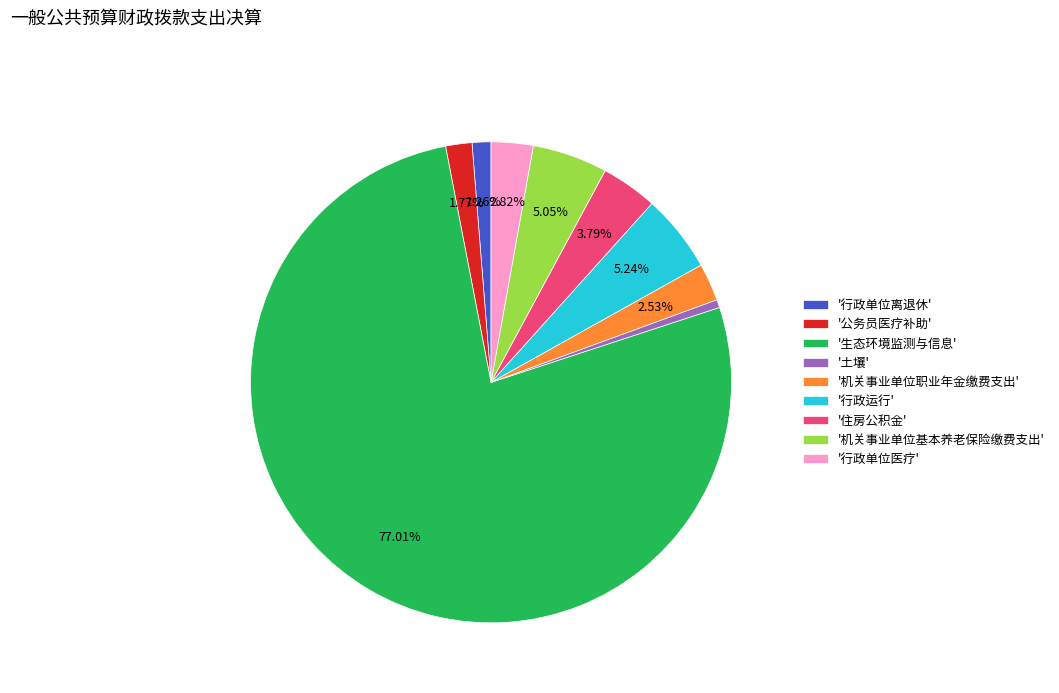

What is the smallest slice in the pie chart?

'土壤'